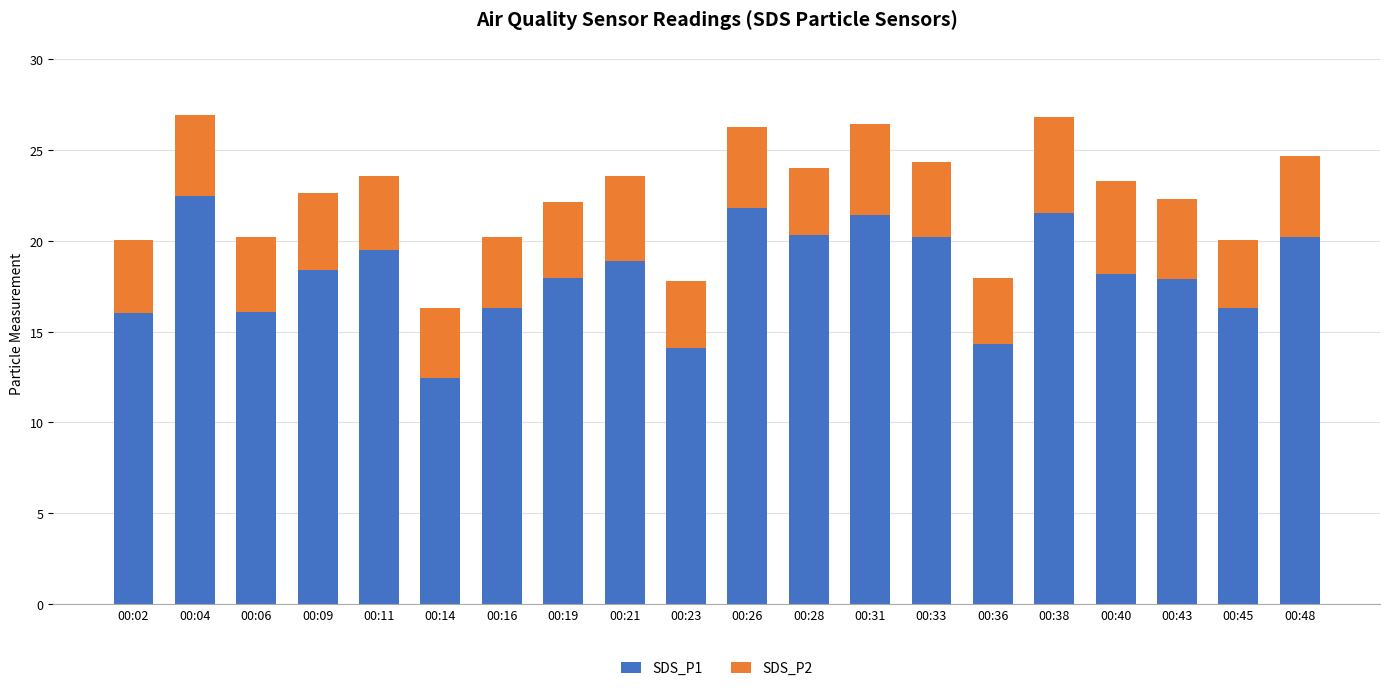

Which category has the highest value in the SDS_P1 series?

00:04